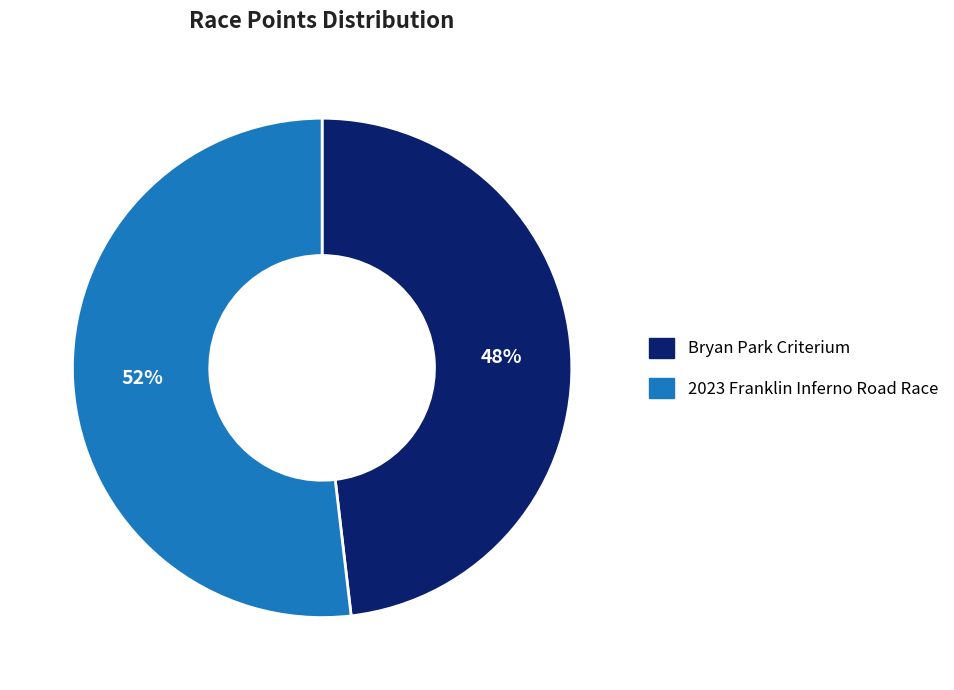

Which has a higher value, Bryan Park Criterium or 2023 Franklin Inferno Road Race?

2023 Franklin Inferno Road Race